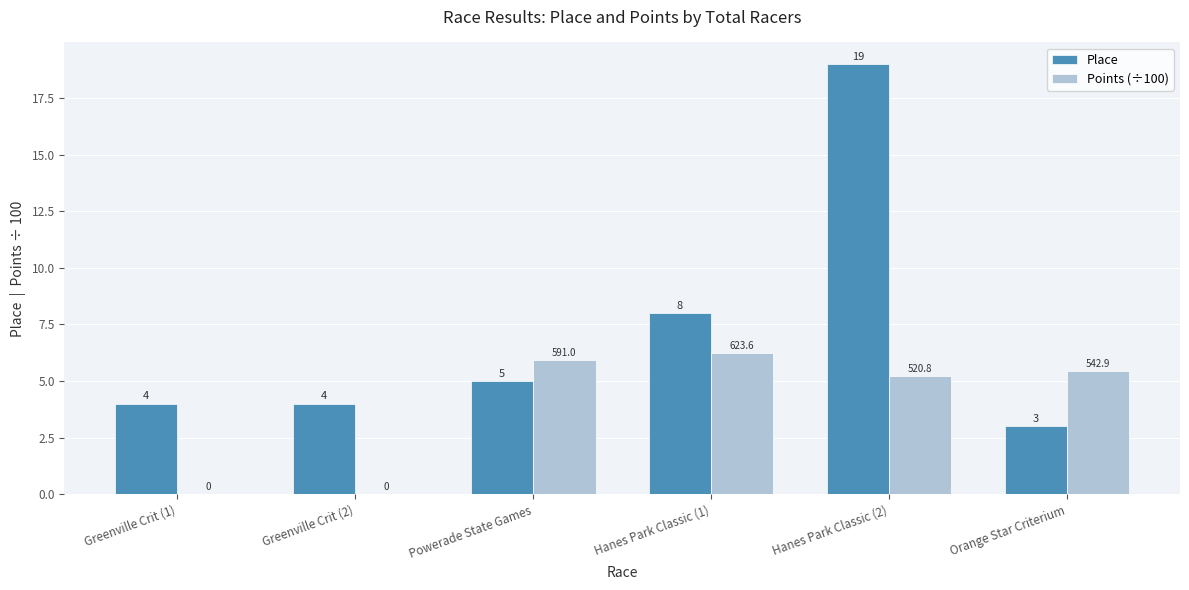

What is the sum of the Place values at Orange Star Criterium and Greenville Crit (2)?

7.0